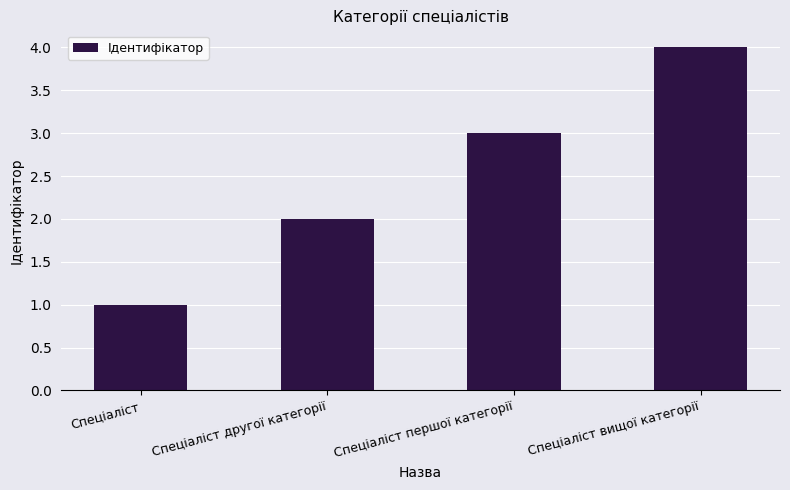

How many values are between 2 and 4?

3